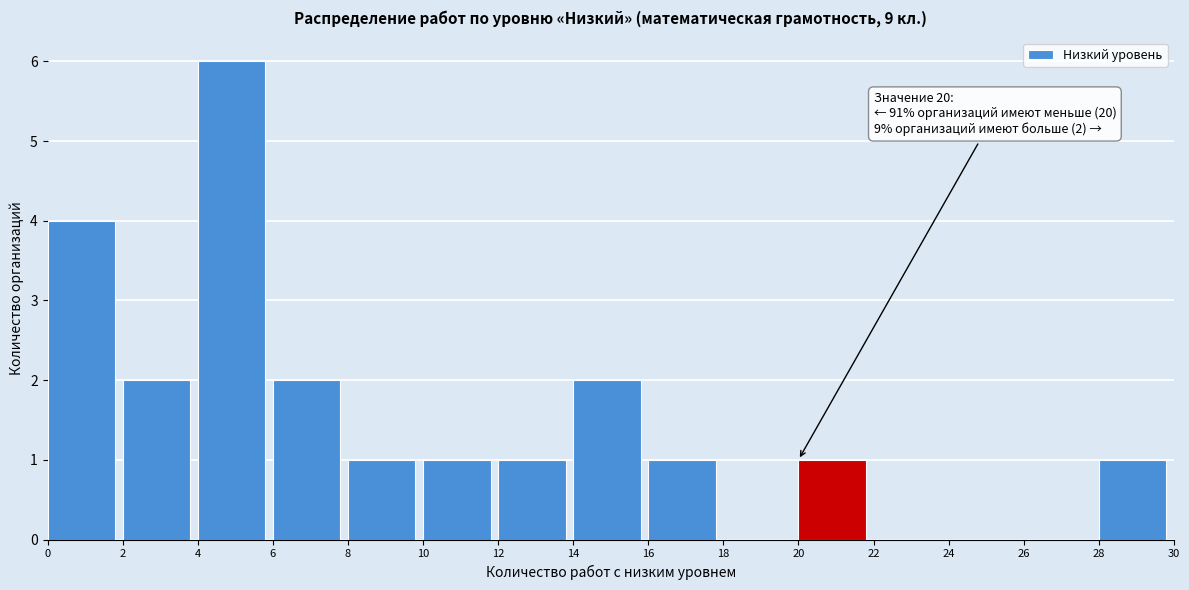

Over which range of the x-axis is the bar tallest?

4 to 6